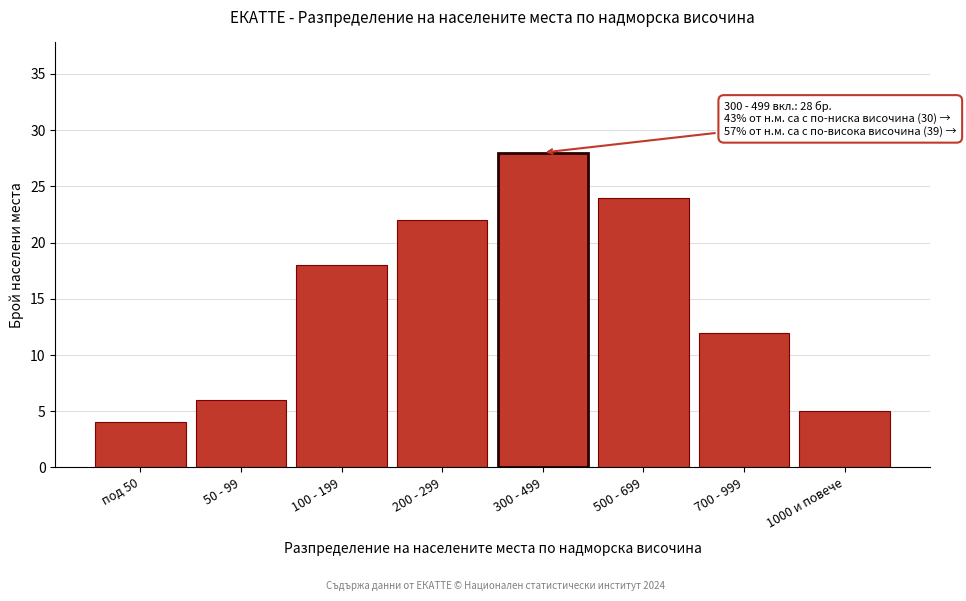

Reading left to right, list all the values displayed in this chart.

под 50=4	50 - 99=6	100 - 199=18	200 - 299=22	300 - 499=28	500 - 699=24	700 - 999=12	1000 и повече=5